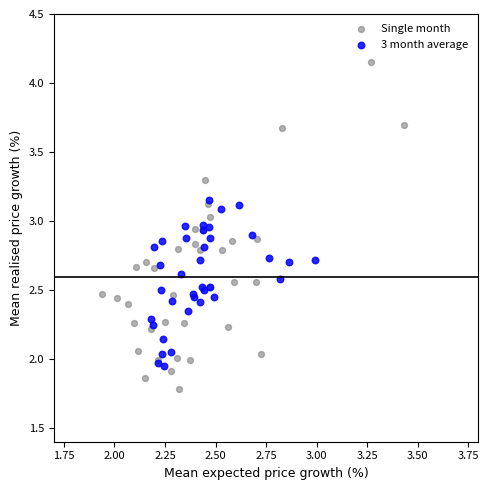

Which series has the widest spread of Y values?

Single month